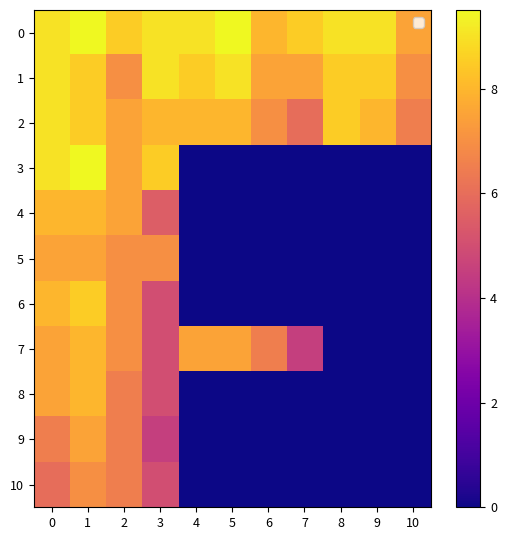

How many categories are shown in the chart?

11